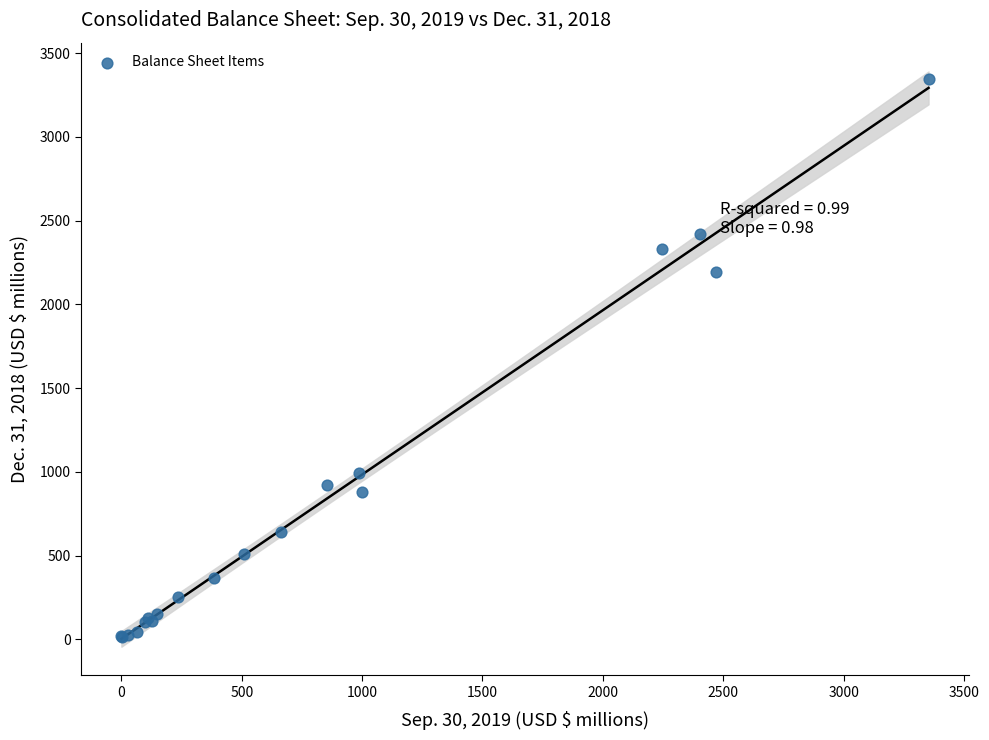

What Y value in the scatter plot is closest to 1679?

2195